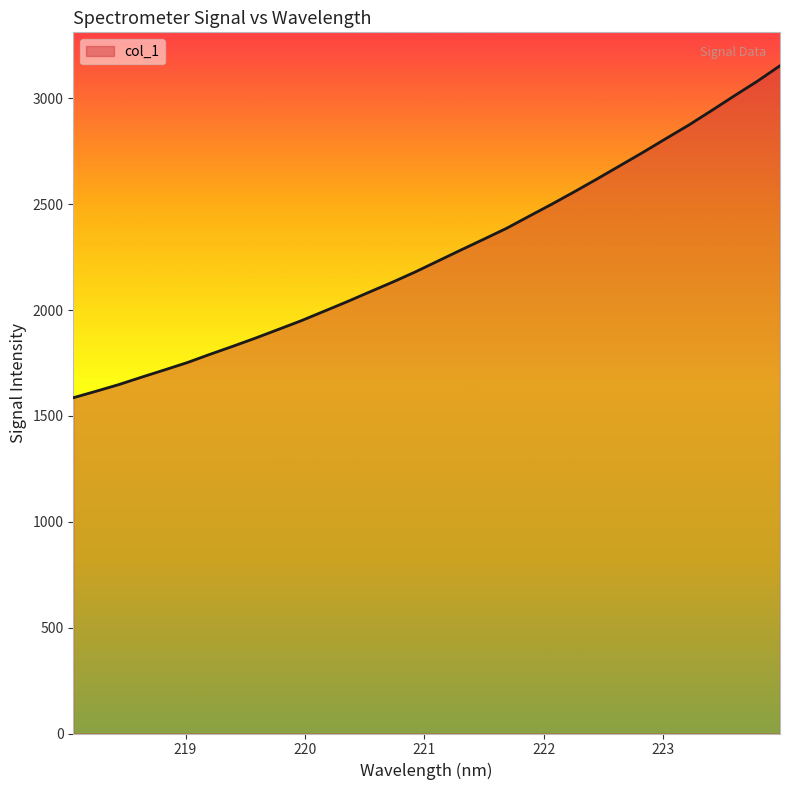

What is the minimum value shown in the chart?

1586.2